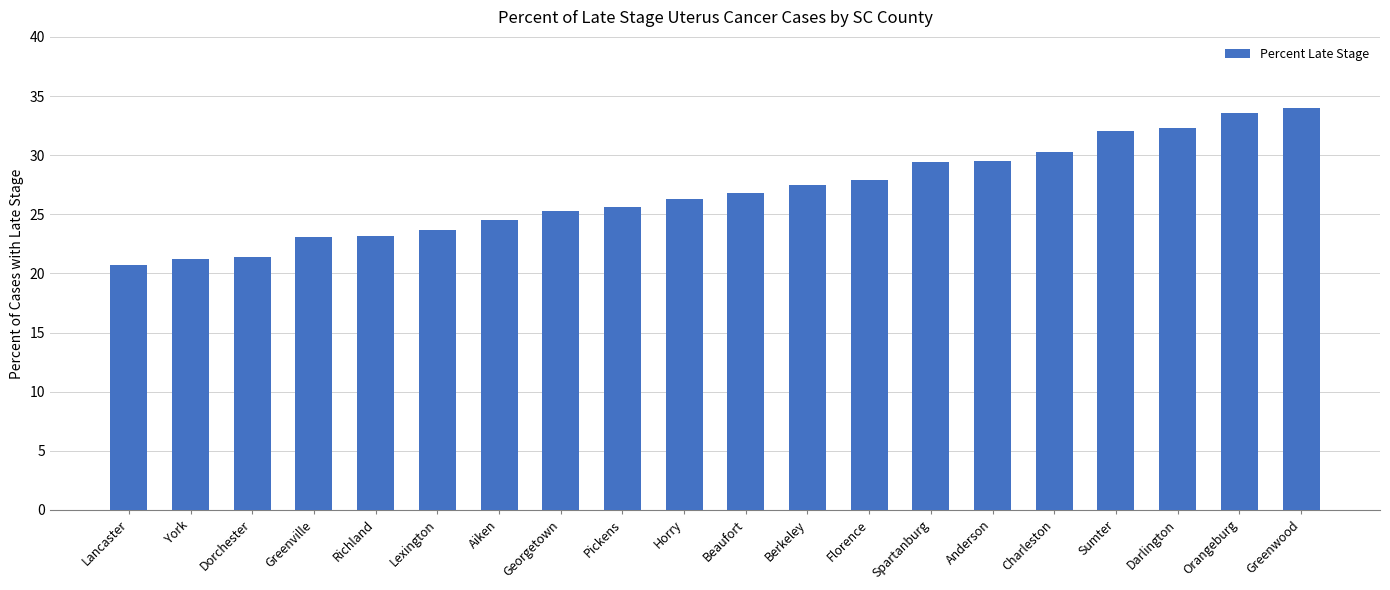

What is the label of the 18th bar from the left?

Darlington